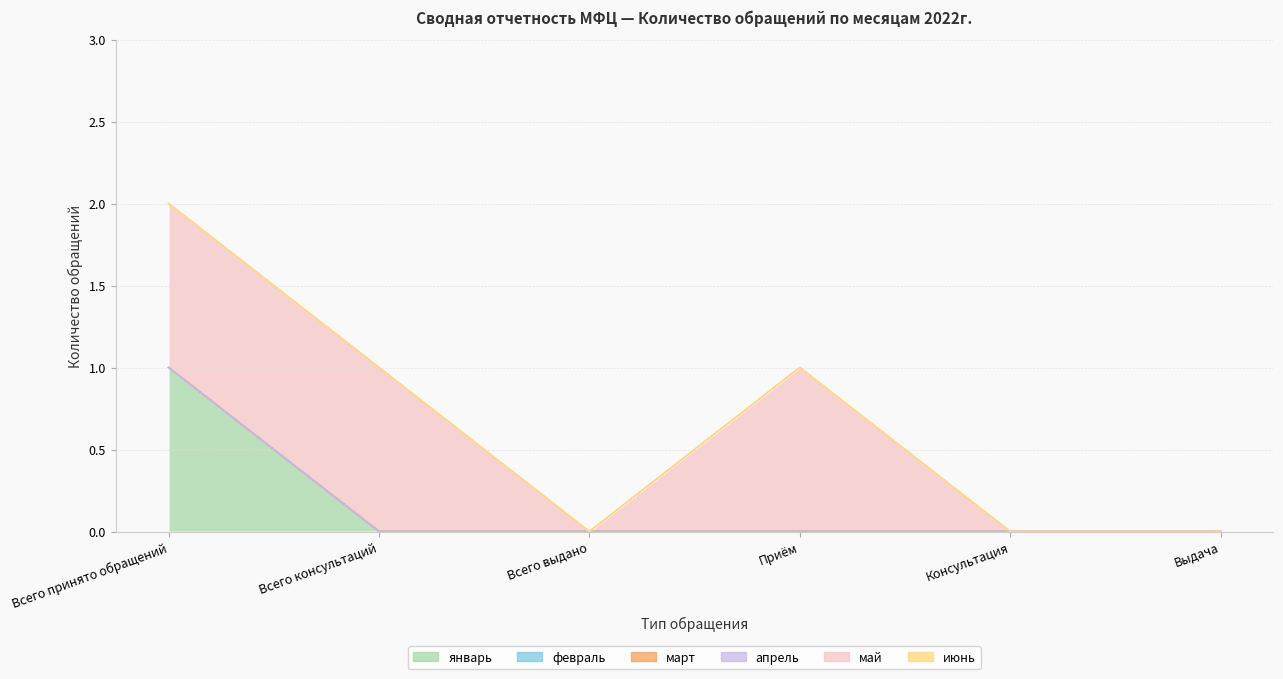

Is the value of апрель at Всего принято обращений greater than the value of май at Приём?

No